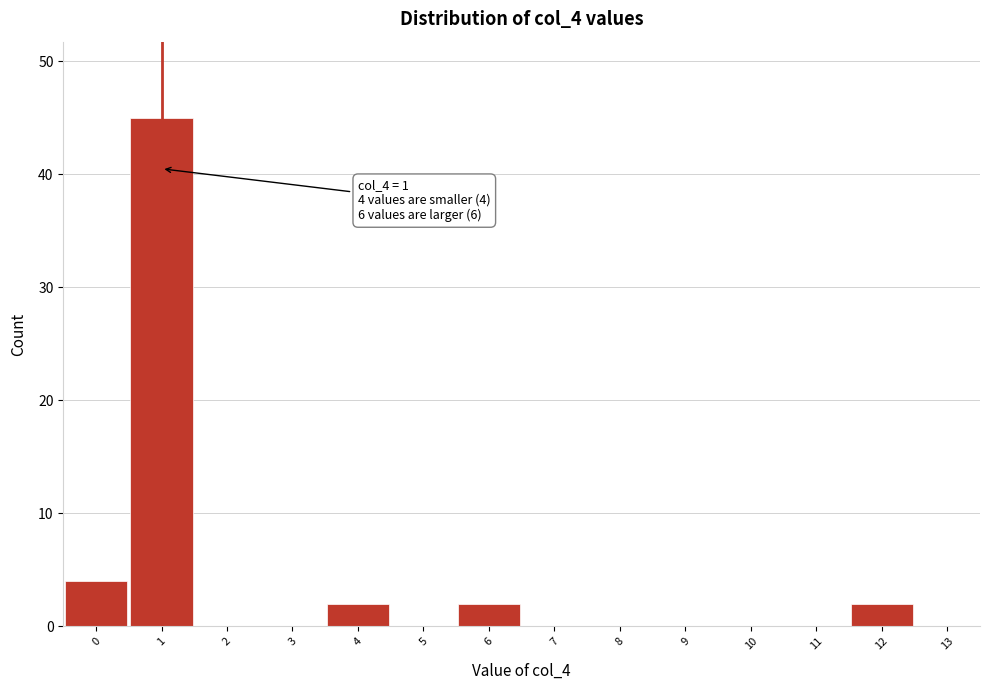

Over which range of the x-axis is the bar tallest?

0.5 to 1.5